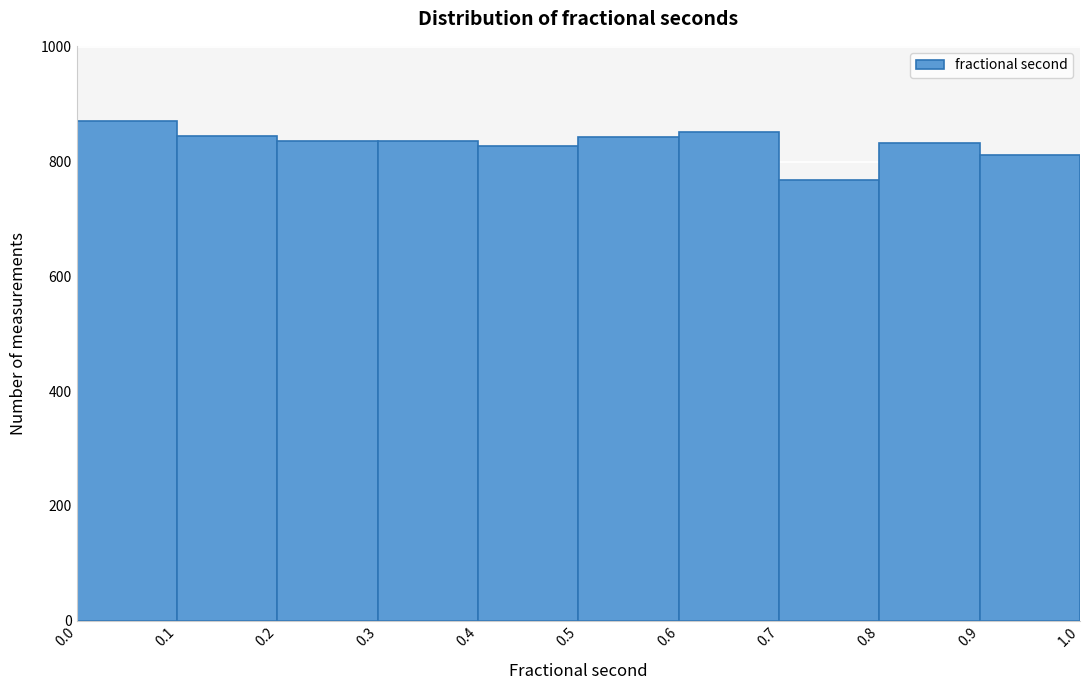

Reading left to right, transcribe this chart: for each bar, give the range it covers on the x-axis and its height. The values are not printed on the chart, so give them approximately, as read against the axis.

0.0 to 0.1: 880
0.1 to 0.2: 840
0.2 to 0.3: 840
0.3 to 0.4: 840
0.4 to 0.5: 820
0.5 to 0.6: 840
0.6 to 0.7: 860
0.7 to 0.8: 760
0.8 to 0.9: 840
0.9 to 1.0: 820